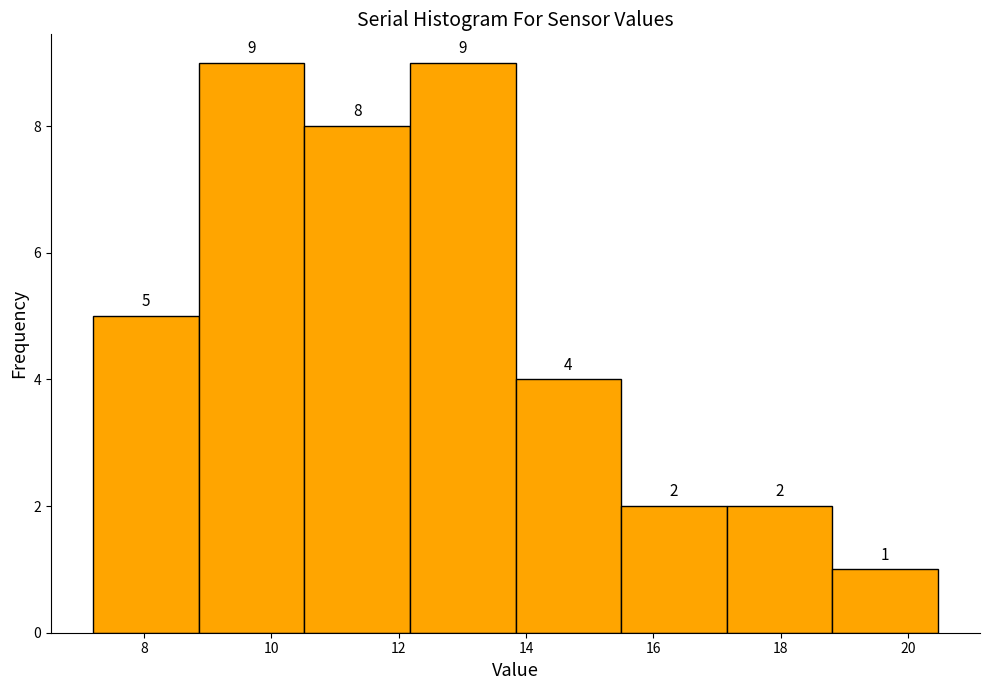

Reading left to right, transcribe this chart: for each bar, give the range it covers on the x-axis and its height. The bar edges are not printed on the chart, so give them approximately, as read against the axis.

7.2 to 8.8: 5
8.8 to 10.6: 9
10.6 to 12.2: 8
12.2 to 13.8: 9
13.8 to 15.4: 4
15.4 to 17.2: 2
17.2 to 18.8: 2
18.8 to 20.4: 1